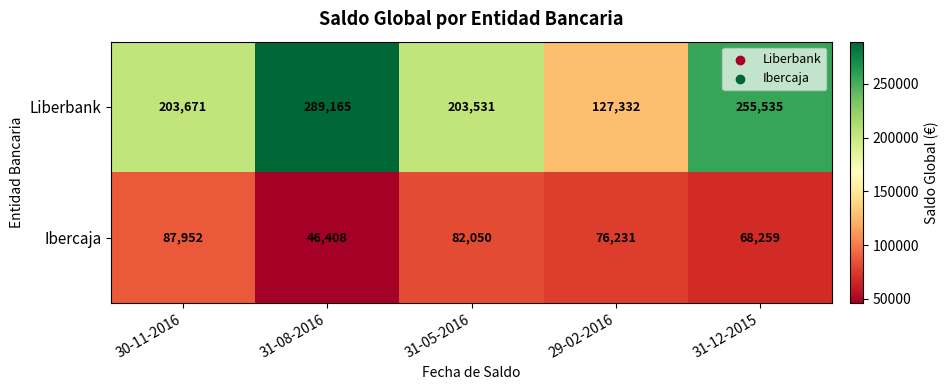

True or false: Ibercaja has a value of 14602 at 31-12-2015.

False